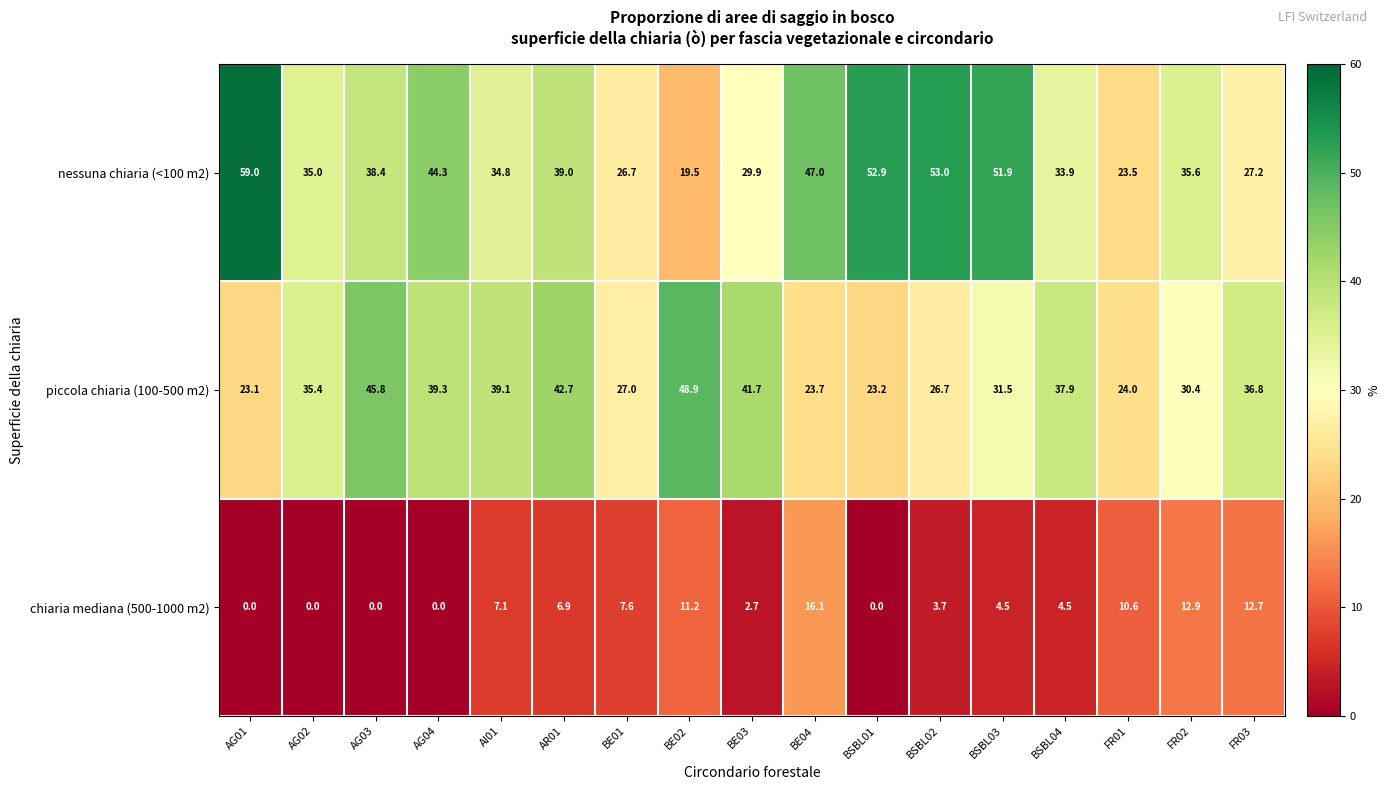

Which series has the largest range (max minus min)?

nessuna chiaria (<100 m2)